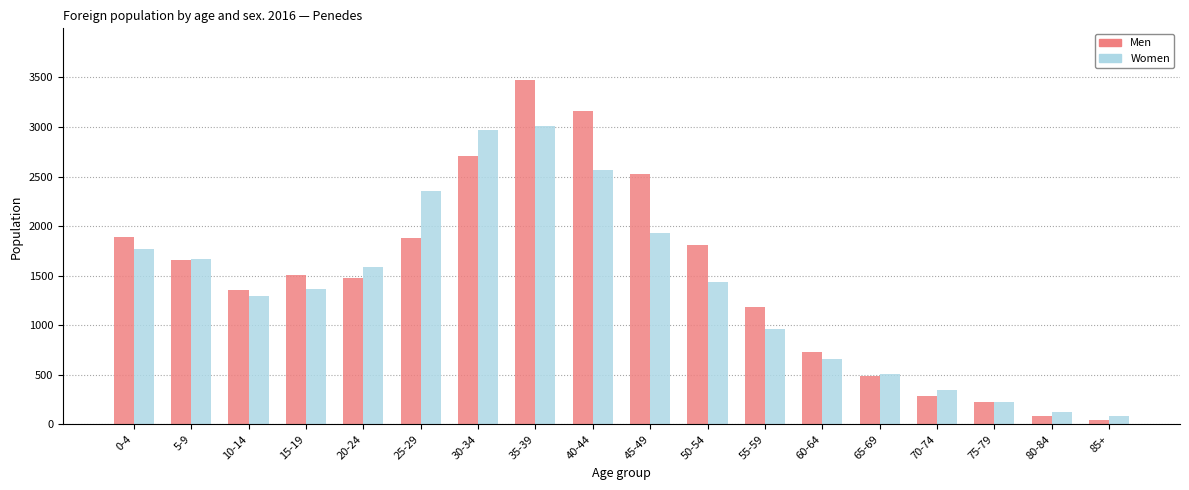

What is the minimum value shown in the chart?

48